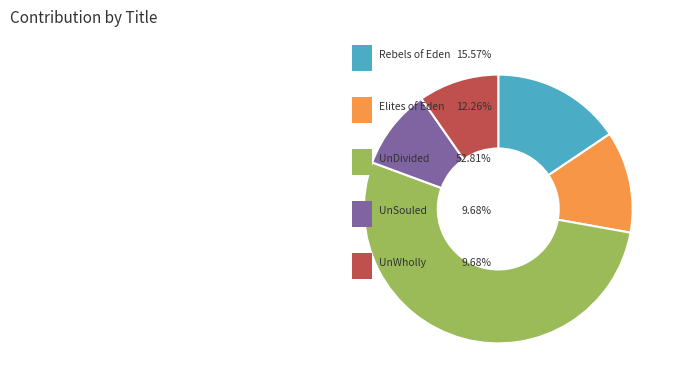

Is there any slice that represents more than half of the pie?

Yes